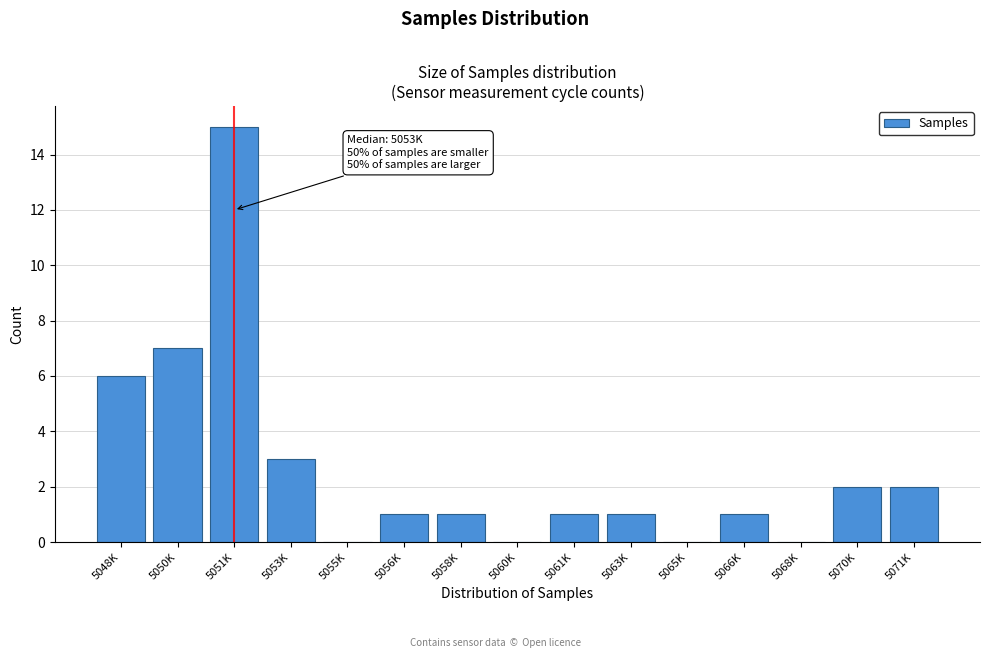

Reading right to left, list all the values displayed in this chart.

5071K=2	5070K=2	5068K=0	5066K=1	5065K=0	5063K=1	5061K=1	5060K=0	5058K=1	5056K=1	5055K=0	5053K=3	5051K=15	5050K=7	5048K=6